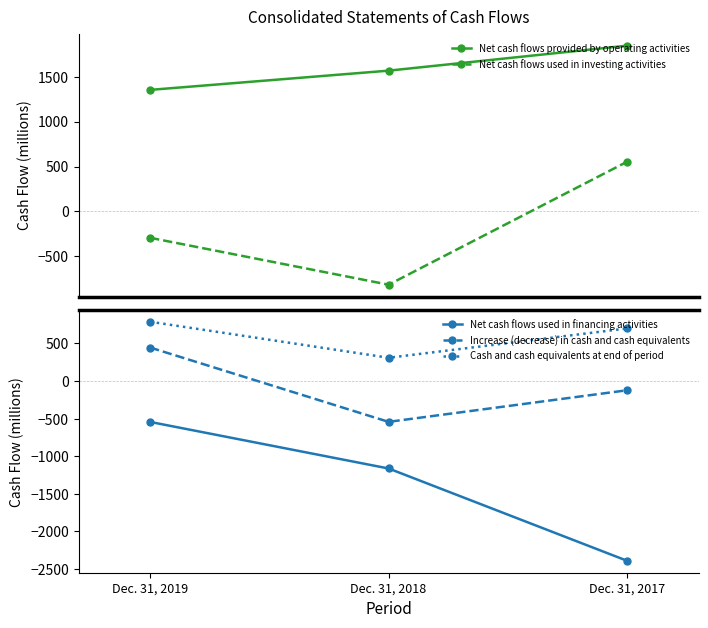

Does the chart display data point markers on the line(s)?

Yes